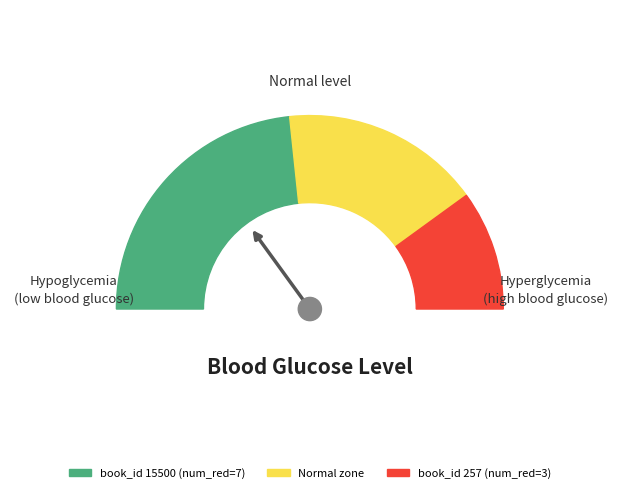

To the nearest percent, what is the difference between the largest and smallest slice percentages?

40%